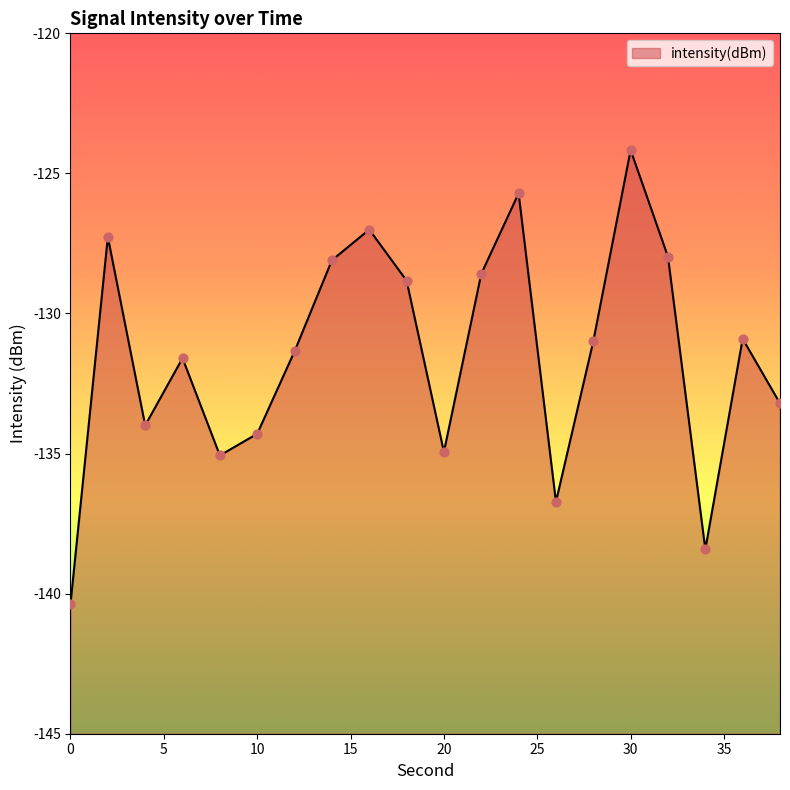

Which has a higher value, 24 or 0?

24